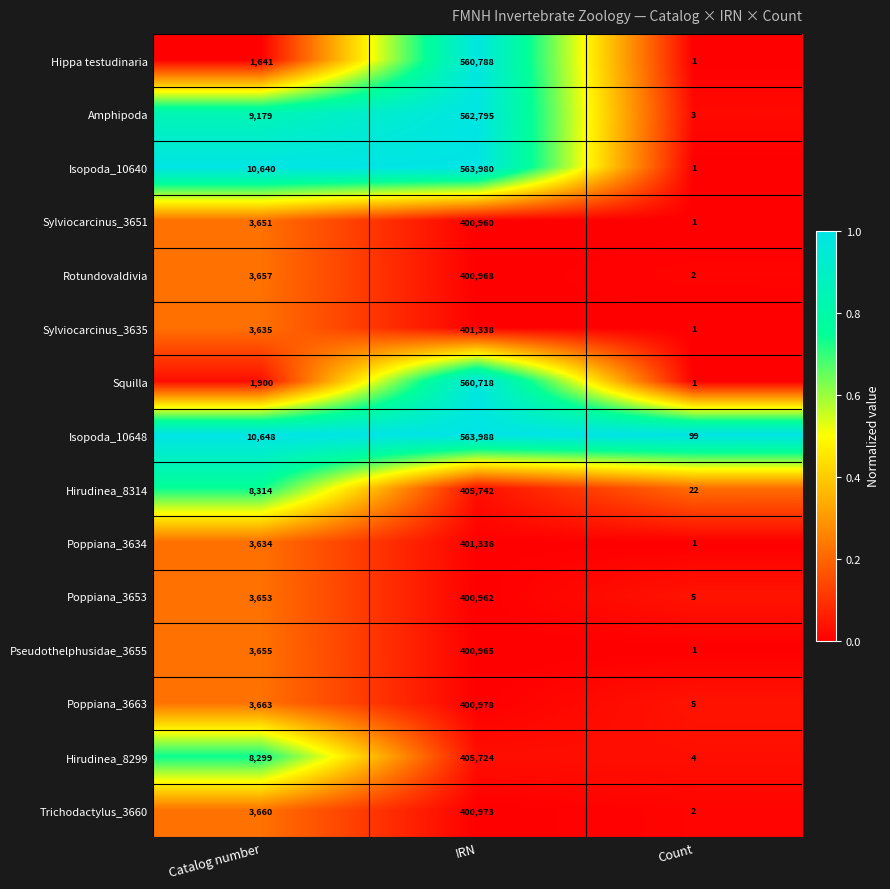

The value of Sylviocarcinus_3651 at IRN is 598335. True or false?

False